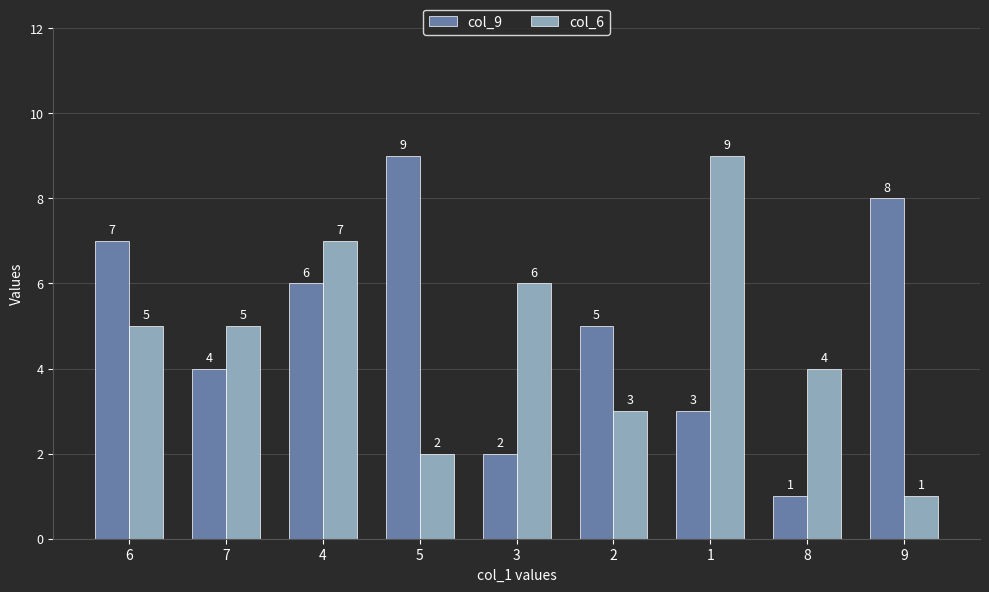

What is the sum of all col_9 values?

45